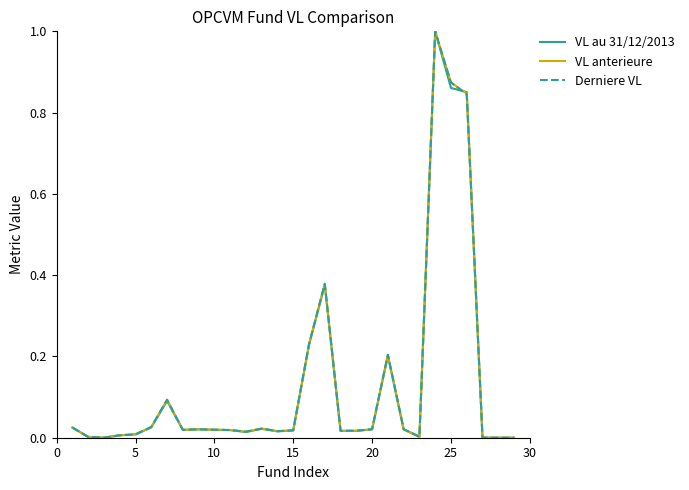

What is the maximum value for Derniere VL?

1.0